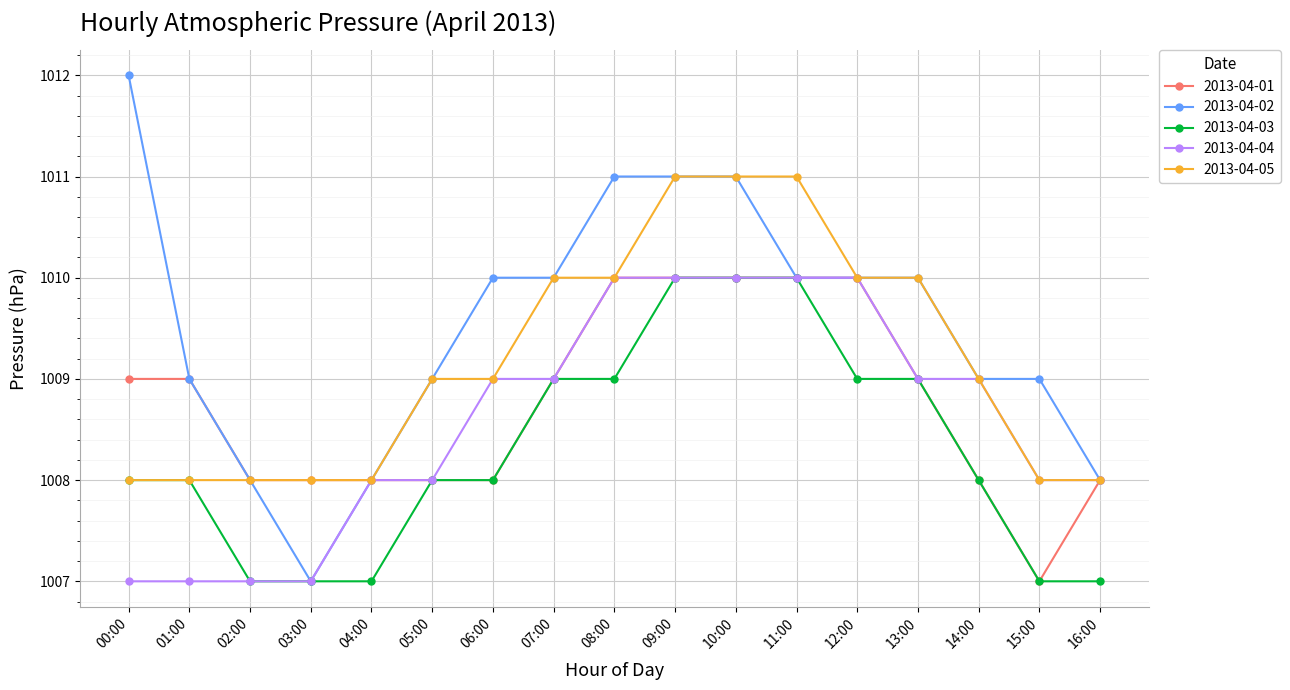

Which series has the widest spread of values?

2013-04-02